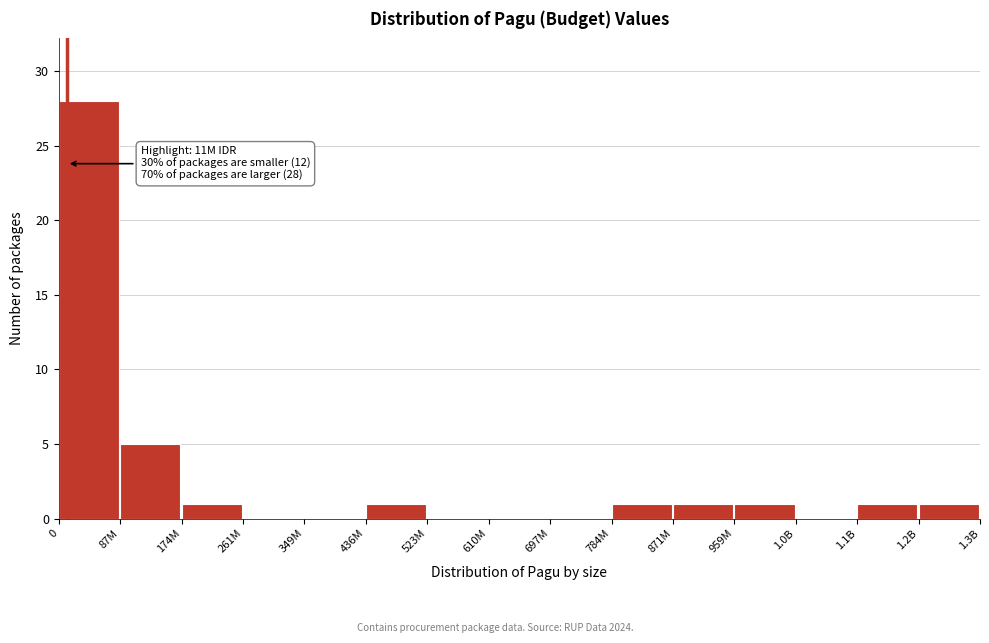

Reading left to right, what are all the values shown in this chart?

0=28	87M=5	174M=1	261M=0	349M=0	436M=1	523M=0	610M=0	697M=0	784M=1	871M=1	959M=1	1.0B=0	1.1B=1	1.2B=1